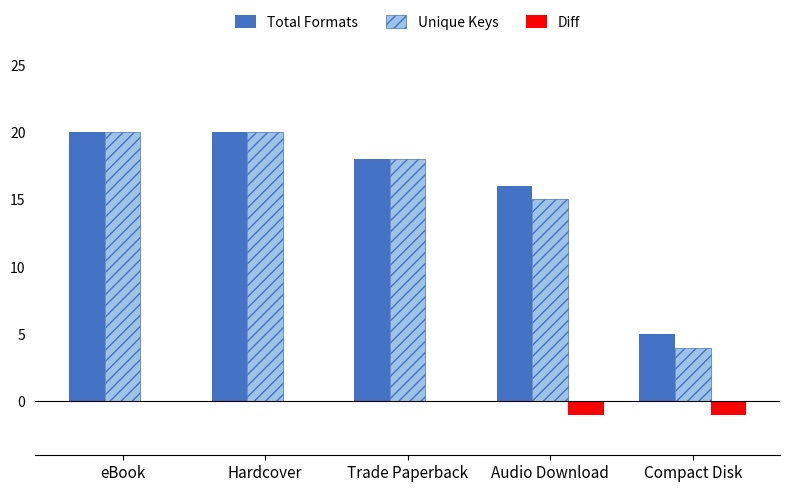

What is the sum of all Total Formats values?

79